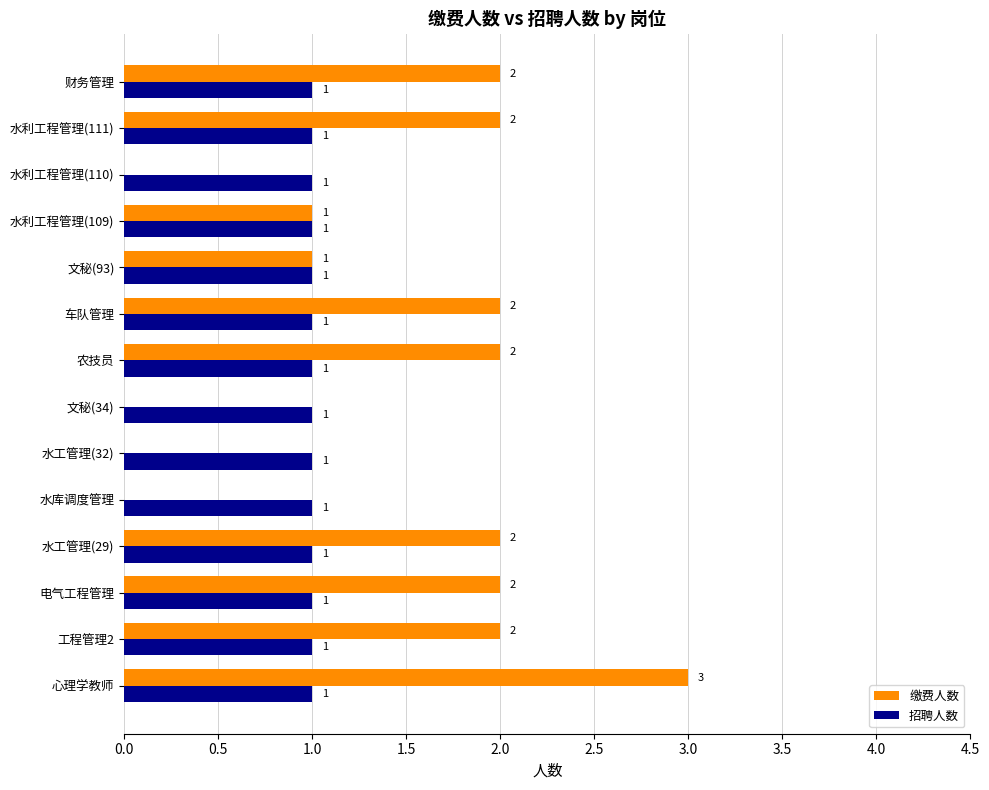

Which series has the largest total across all categories?

缴费人数